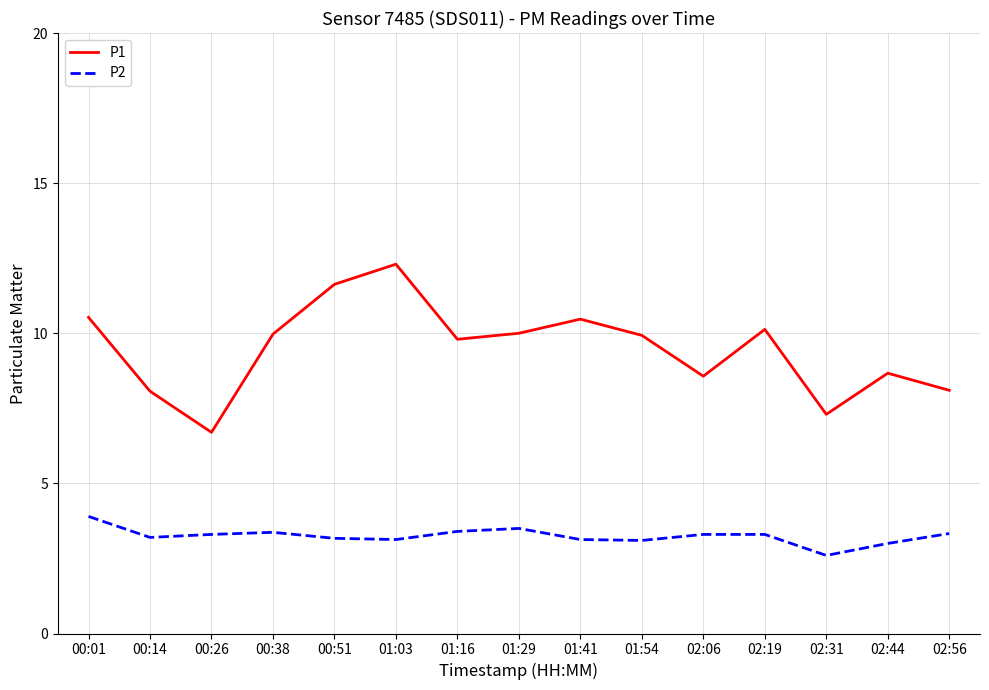

The value of P2 at 01:41 is 3.1. True or false?

True